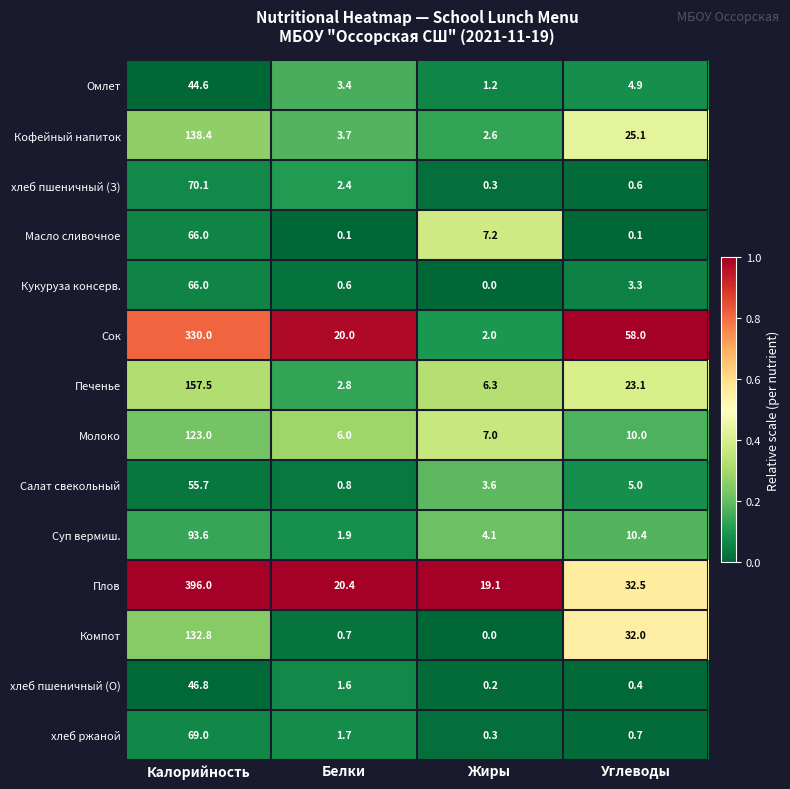

Is it true that Суп вермиш. equals 93.6 at Калорийность?

True